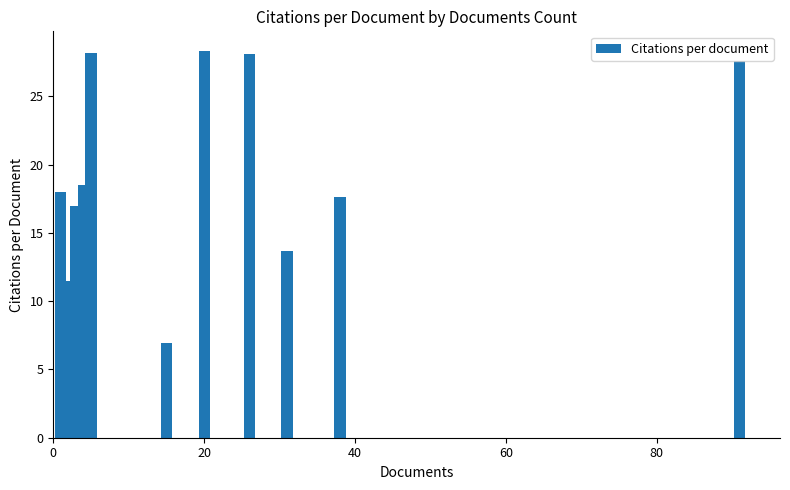

The chart shows a value of 10.3 at 20. True or false?

False